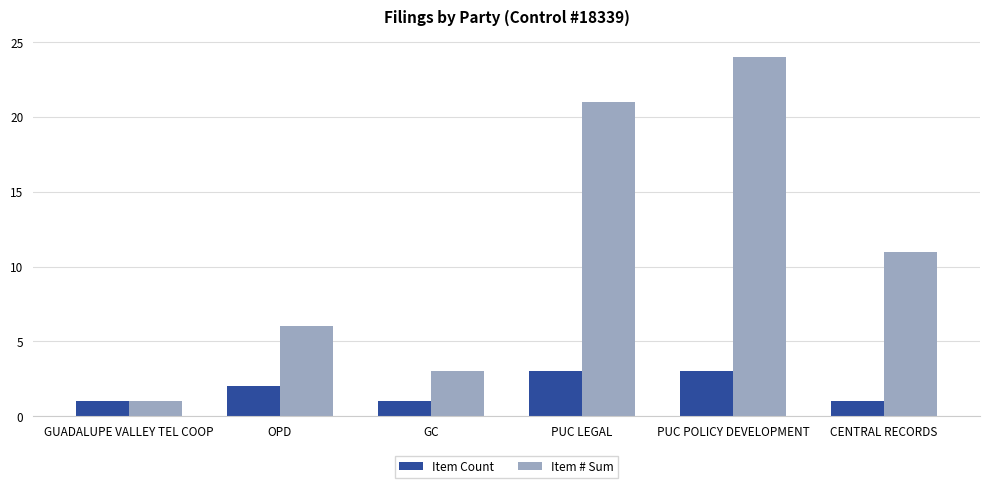

How many data points in Item # Sum are less than 11?

3